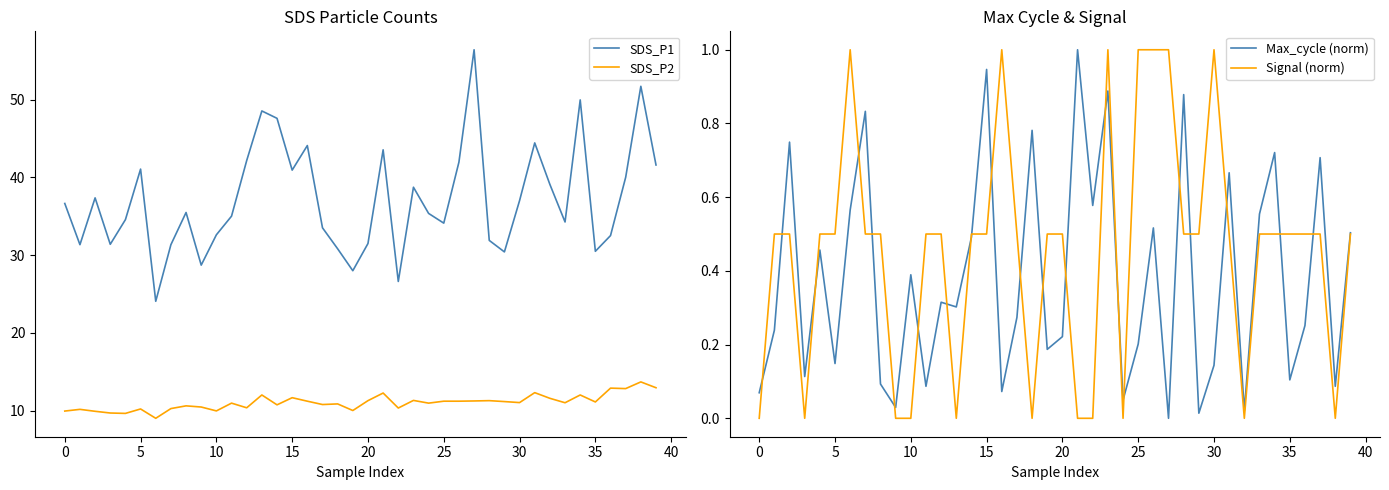

What is the sum of all Max_cycle (norm) values?

15.2